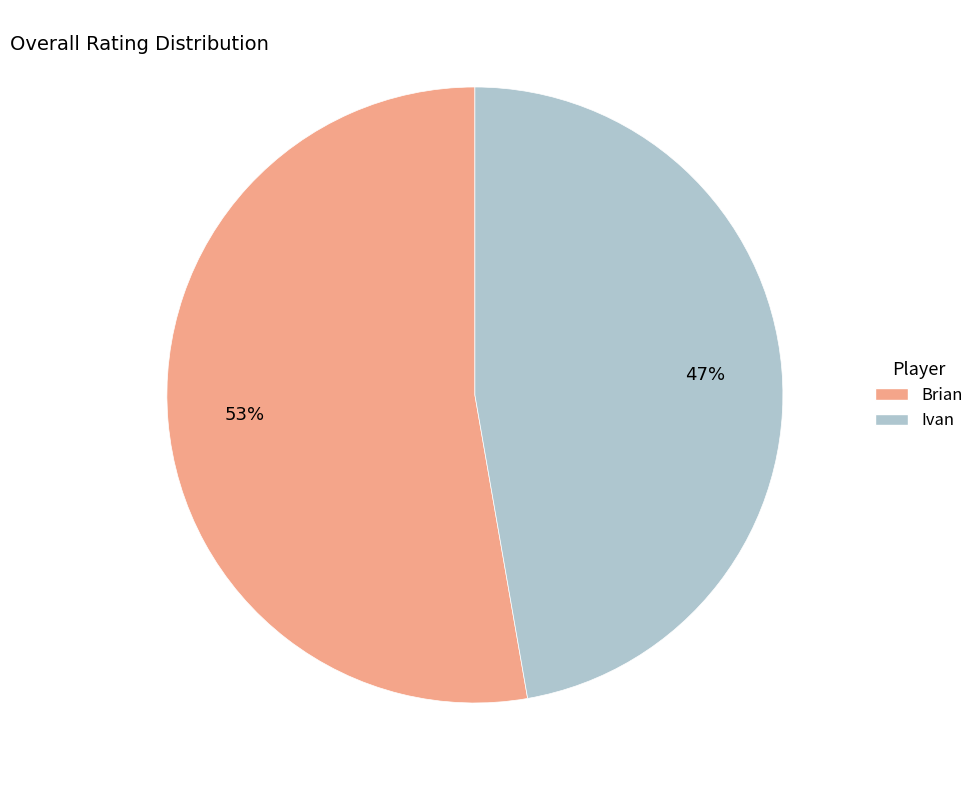

Does Brian account for over 50% of the chart?

Yes